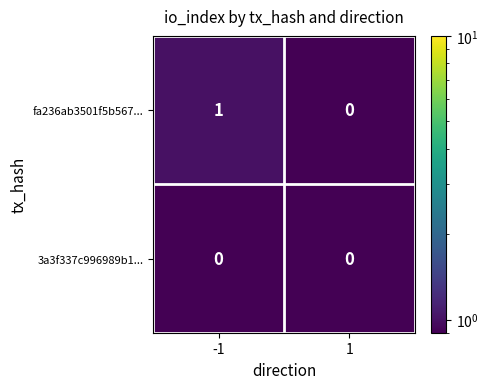

Rank the categories by fa236ab3501f5b567... value from lowest to highest.

1, -1